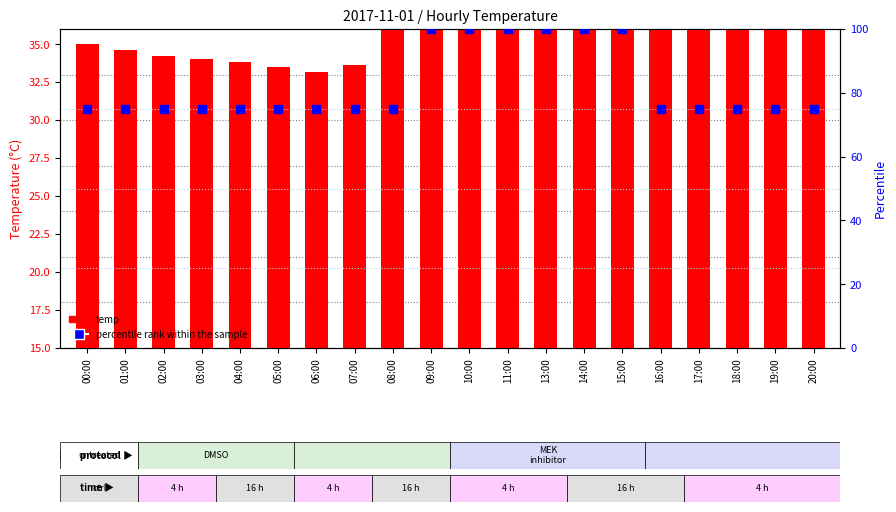

At which category is the sum across all series the highest?

13:00